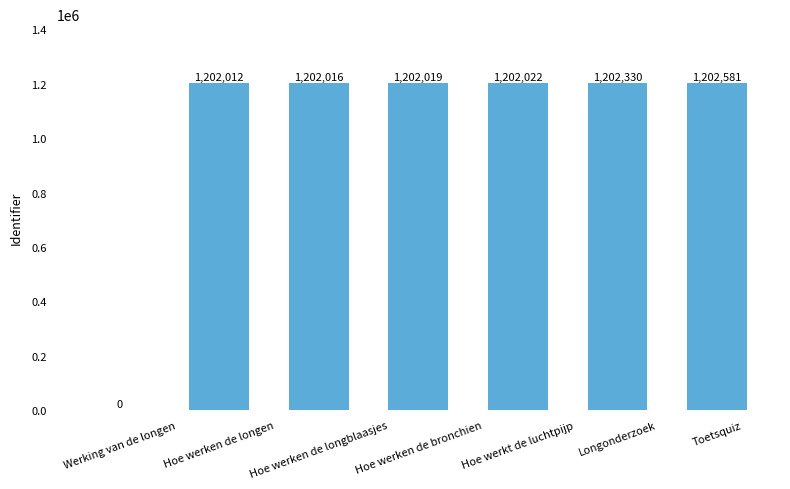

How many values are above zero?

6